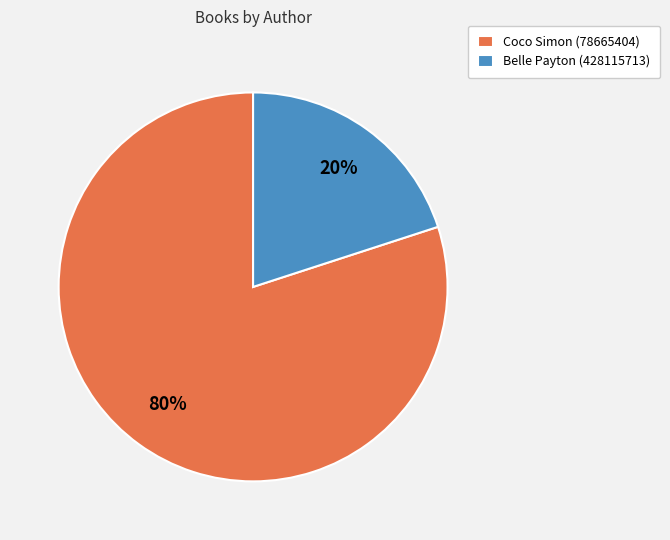

What is the smallest slice in the pie chart?

Belle Payton (428115713)